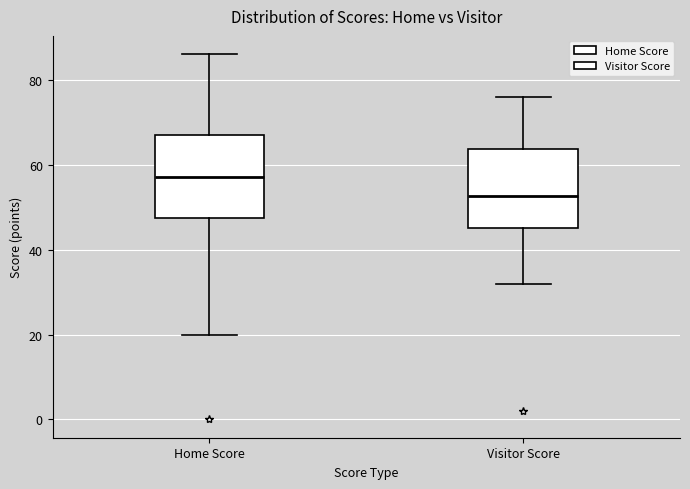

Reading left to right, read every box against the y-axis: the position of its median line, the range the box covers, and the ends of its whiskers. The values are not printed on the chart, so give them approximately, as read against the axis.

Home Score: median 58, box 48 to 68, whiskers 20 to 86
Visitor Score: median 52, box 46 to 64, whiskers 32 to 76